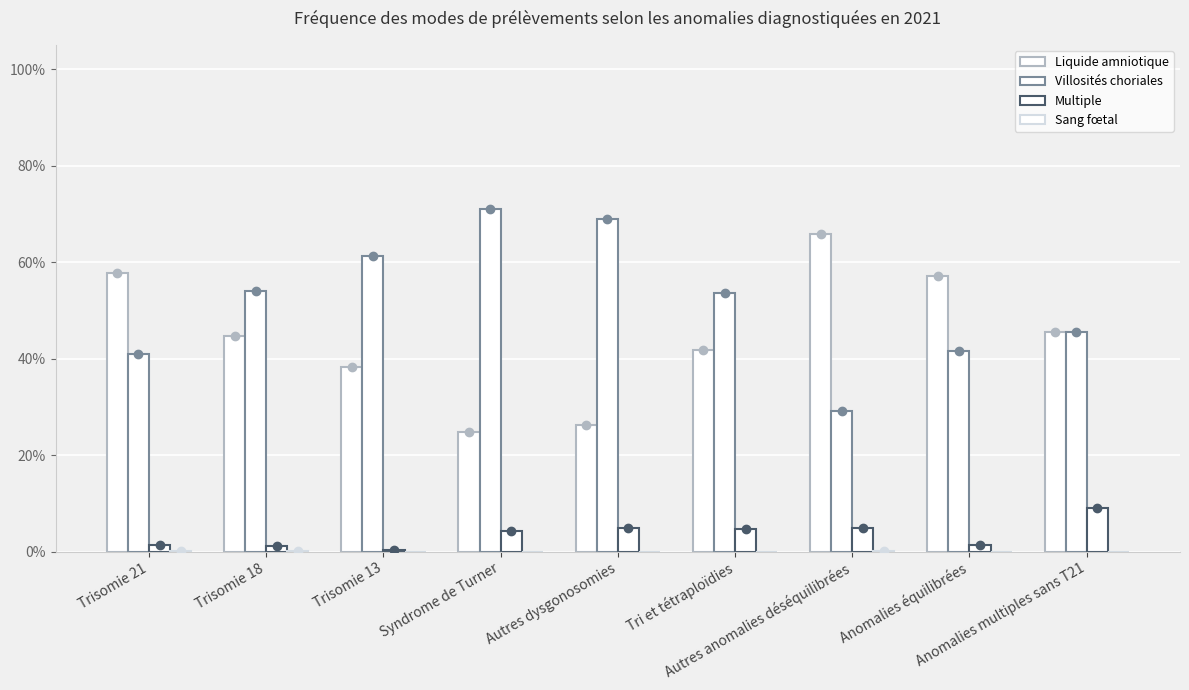

Which series changed the most between Trisomie 21 and Tri et tétraploïdies?

Liquide amniotique